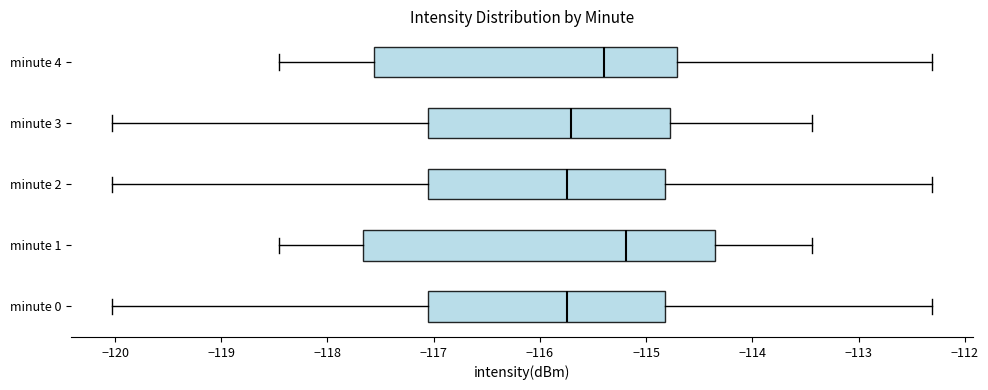

Where does the right whisker of the box for minute 1 end on the x-axis? The values are not printed on the chart, so give them approximately, as read against the axis.

-113.4